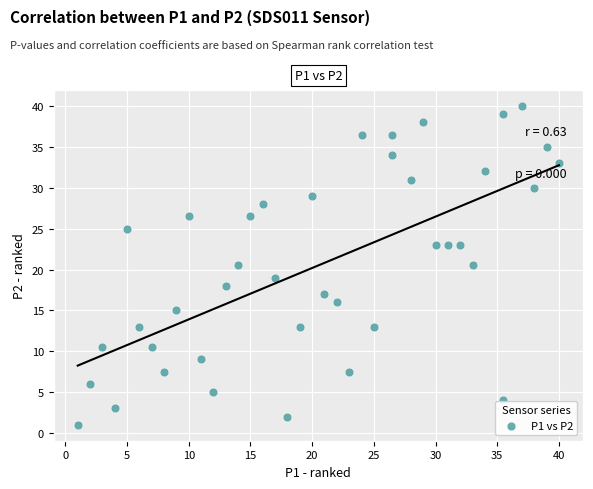

What is the range of X values (max minus min)?

39.0